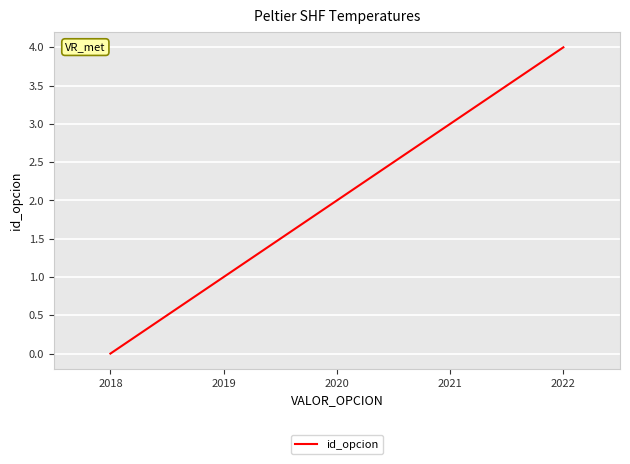

How many values are below 2?

2